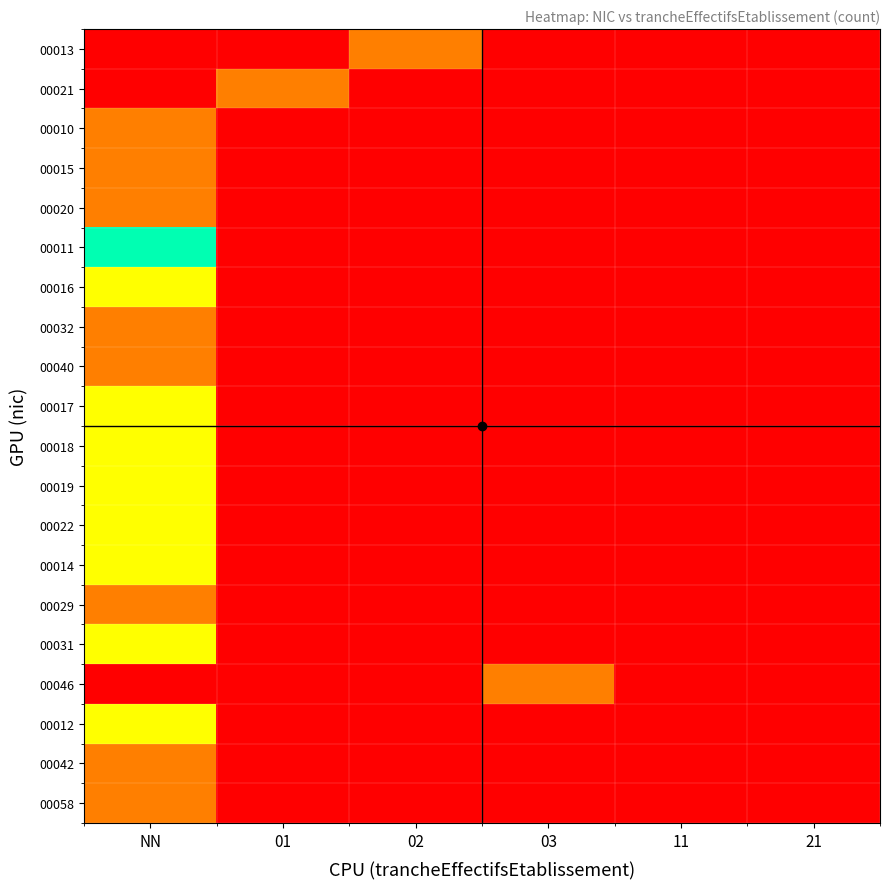

Reading right to left, extract all data points from this chart.

00013: 21=0	11=0	03=0	02=1	01=0	NN=0
00021: 21=0	11=0	03=0	02=0	01=1	NN=0
00010: 21=0	11=0	03=0	02=0	01=0	NN=1
00015: 21=0	11=0	03=0	02=0	01=0	NN=1
00020: 21=0	11=0	03=0	02=0	01=0	NN=1
00011: 21=0	11=0	03=0	02=0	01=0	NN=3
00016: 21=0	11=0	03=0	02=0	01=0	NN=2
00032: 21=0	11=0	03=0	02=0	01=0	NN=1
00040: 21=0	11=0	03=0	02=0	01=0	NN=1
00017: 21=0	11=0	03=0	02=0	01=0	NN=2
00018: 21=0	11=0	03=0	02=0	01=0	NN=2
00019: 21=0	11=0	03=0	02=0	01=0	NN=2
00022: 21=0	11=0	03=0	02=0	01=0	NN=2
00014: 21=0	11=0	03=0	02=0	01=0	NN=2
00029: 21=0	11=0	03=0	02=0	01=0	NN=1
00031: 21=0	11=0	03=0	02=0	01=0	NN=2
00046: 21=0	11=0	03=1	02=0	01=0	NN=0
00012: 21=0	11=0	03=0	02=0	01=0	NN=2
00042: 21=0	11=0	03=0	02=0	01=0	NN=1
00058: 21=0	11=0	03=0	02=0	01=0	NN=1